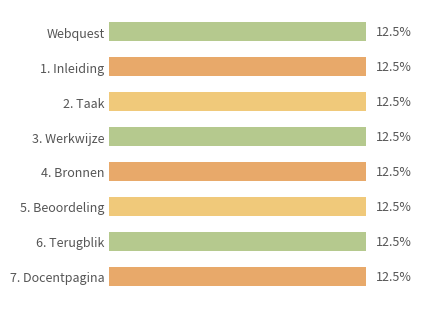

Does the chart contain any negative values?

No